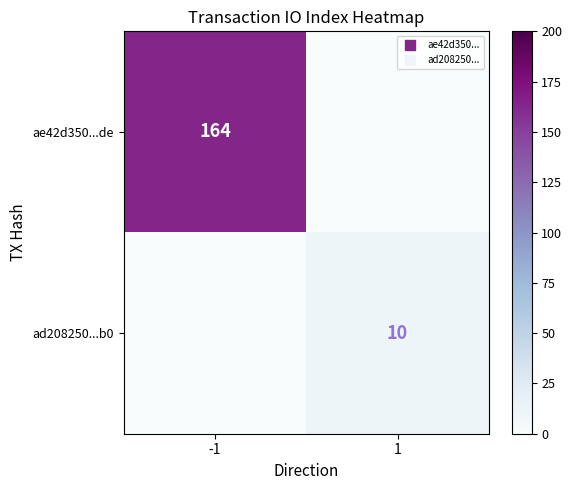

Is it true that ae42d350...de equals 113 at -1?

False